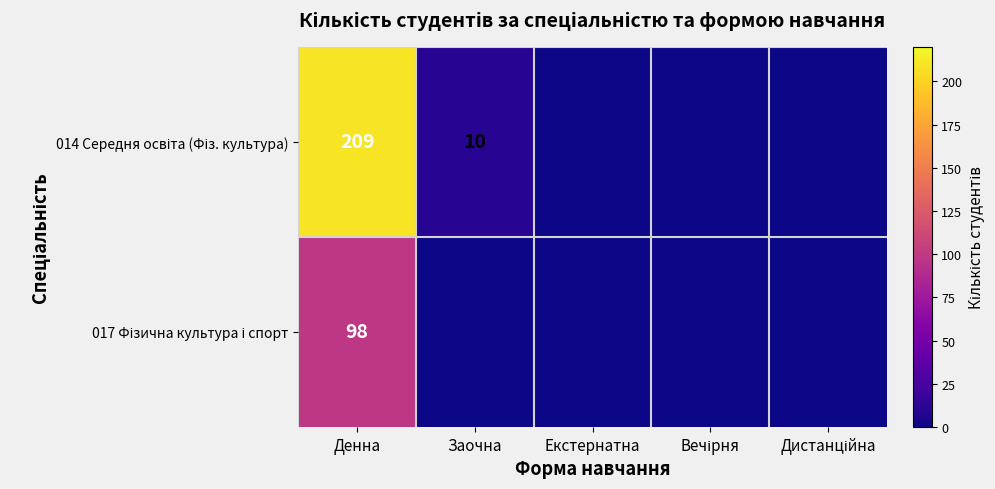

Between Дистанційна and Заочна, which is larger?

Заочна